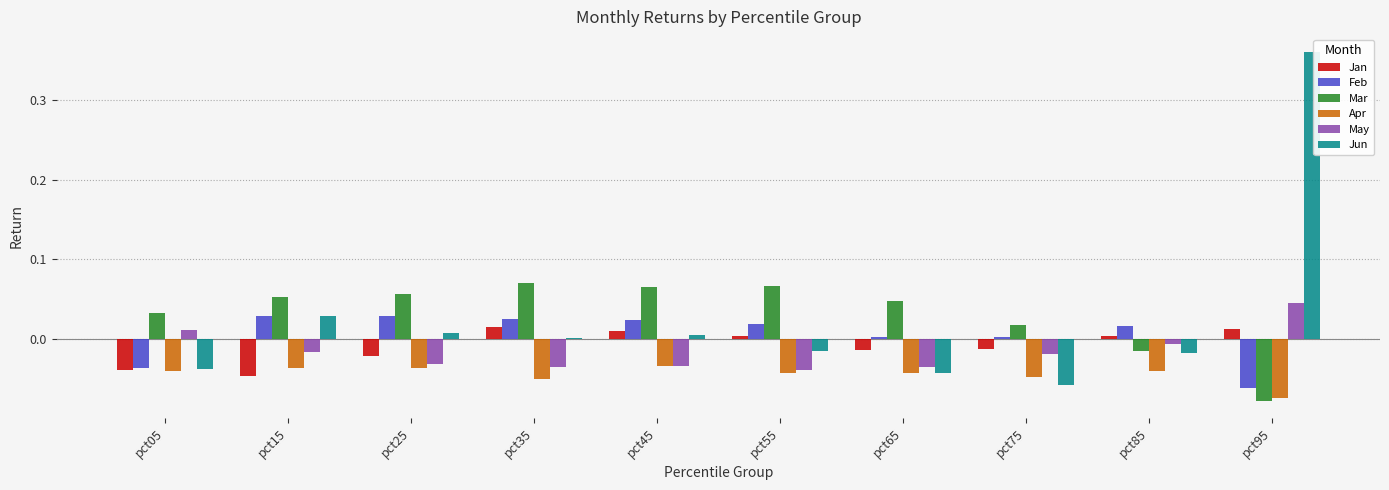

The Feb series shows -0.0 at pct05. True or false?

True